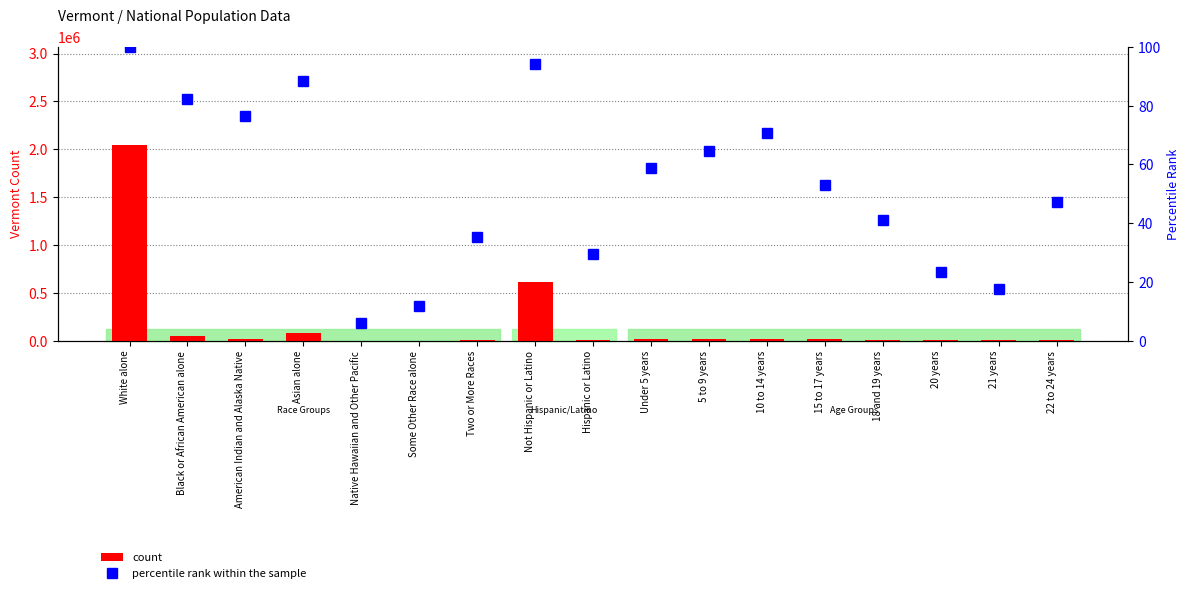

What is the difference between the highest and lowest values at American Indian and Alaska Native?

22130.5